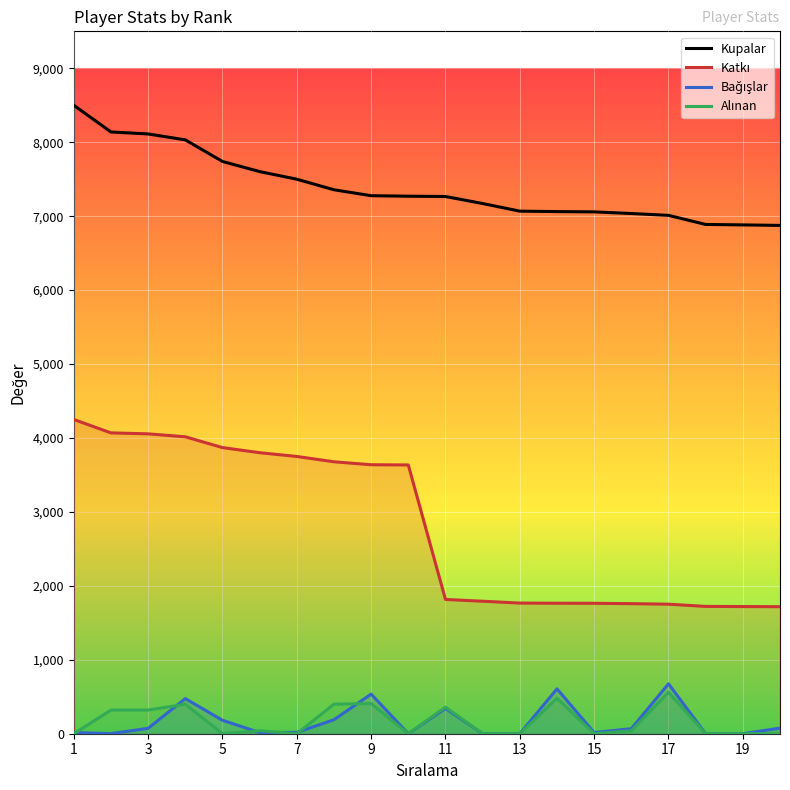

After their last crossing, which series has the higher values: Alınan or Bağışlar?

Bağışlar